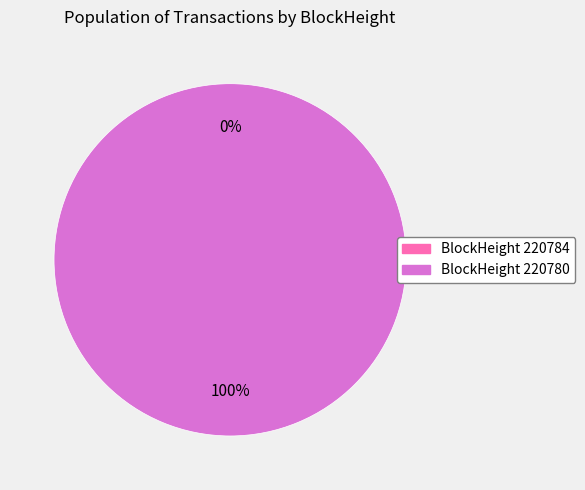

Rank the categories by value from lowest to highest.

220784, 220780